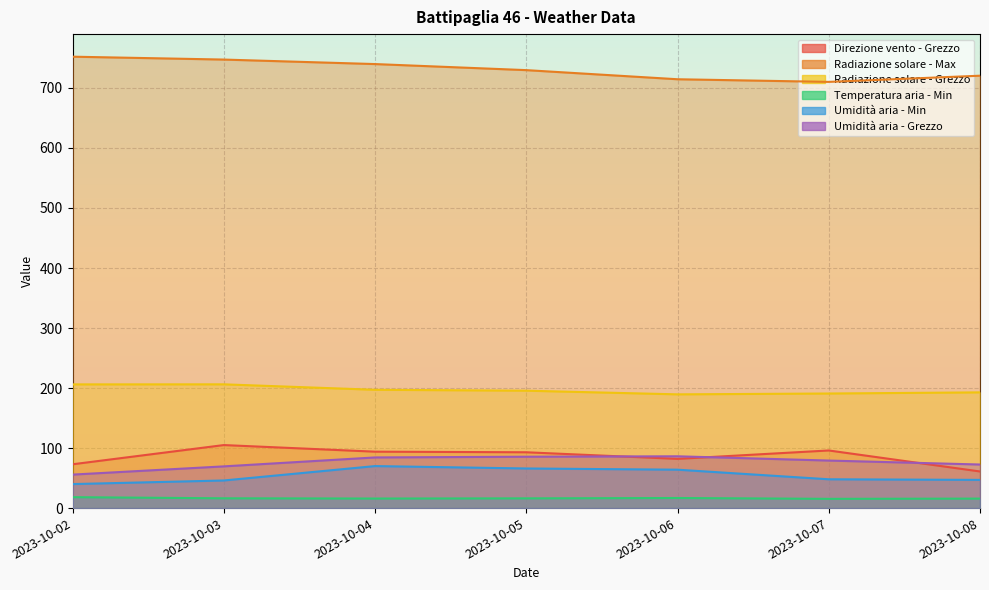

What is the smallest value displayed?

15.4